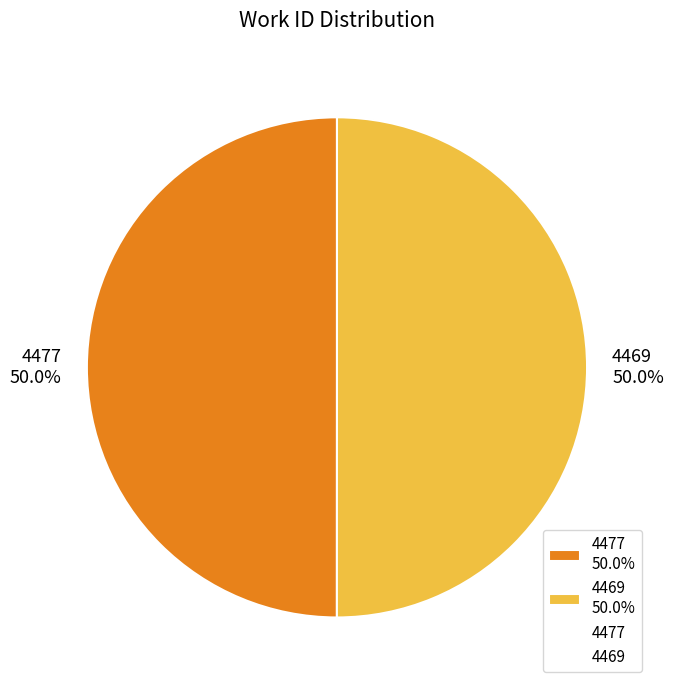

Count the number of slices in the pie.

2